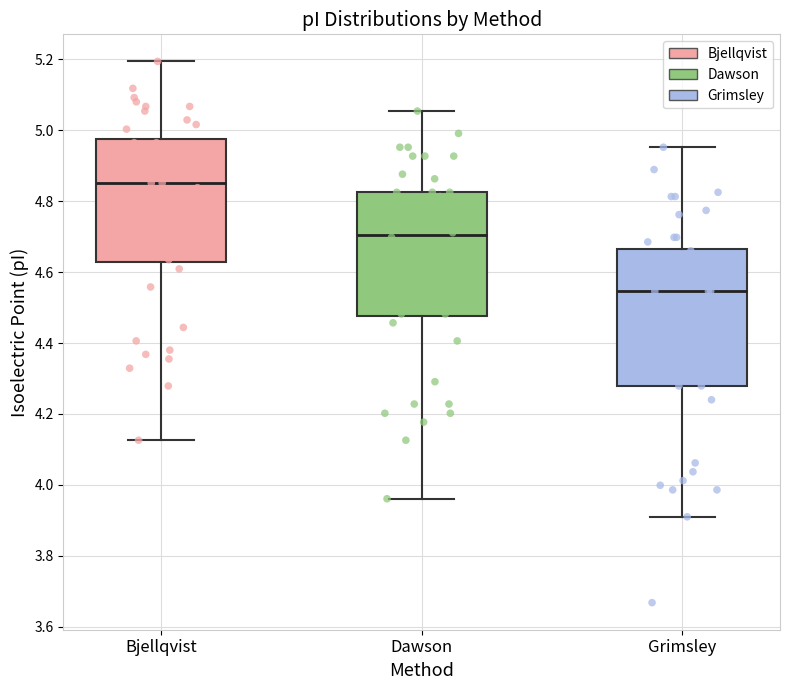

Where does the upper whisker of the box for Bjellqvist end on the y-axis? The values are not printed on the chart, so give them approximately, as read against the axis.

5.20